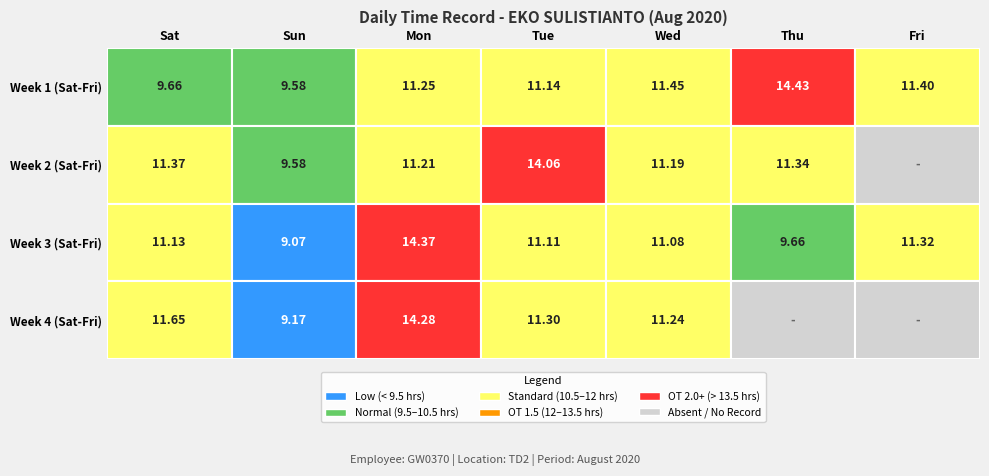

How many data points in 2 are less than 11?

2